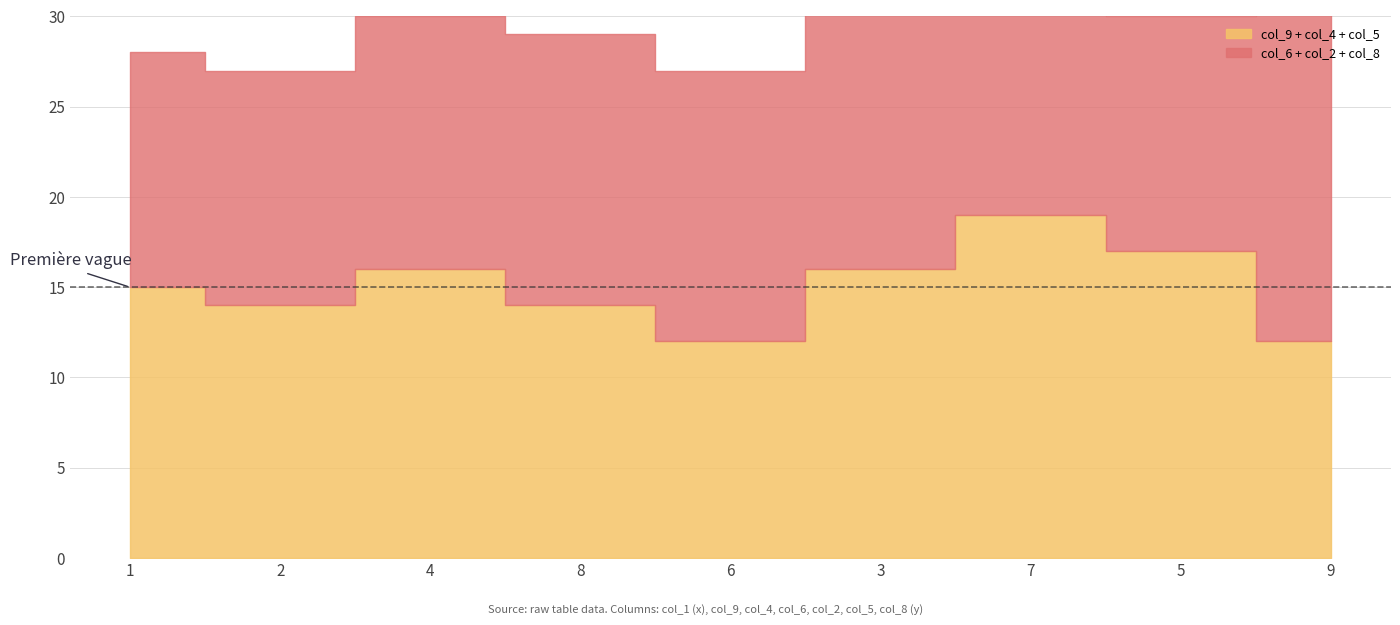

Where is the first local maximum for col_6?

4